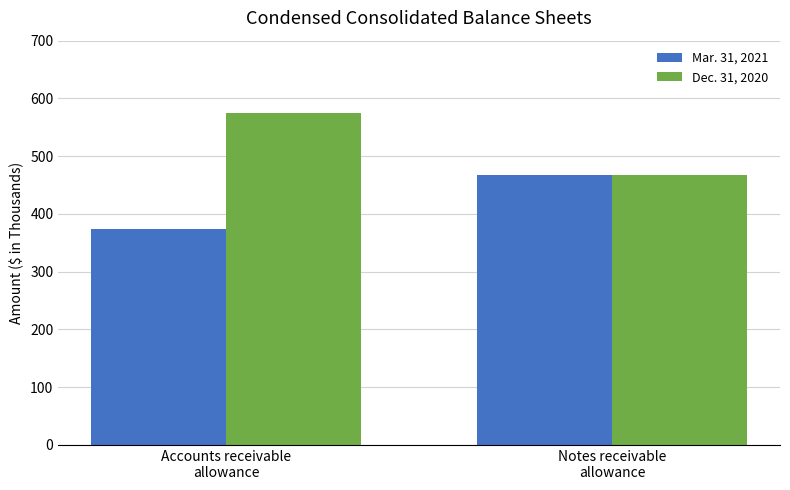

What is the sum of all Mar. 31, 2021 values?

841